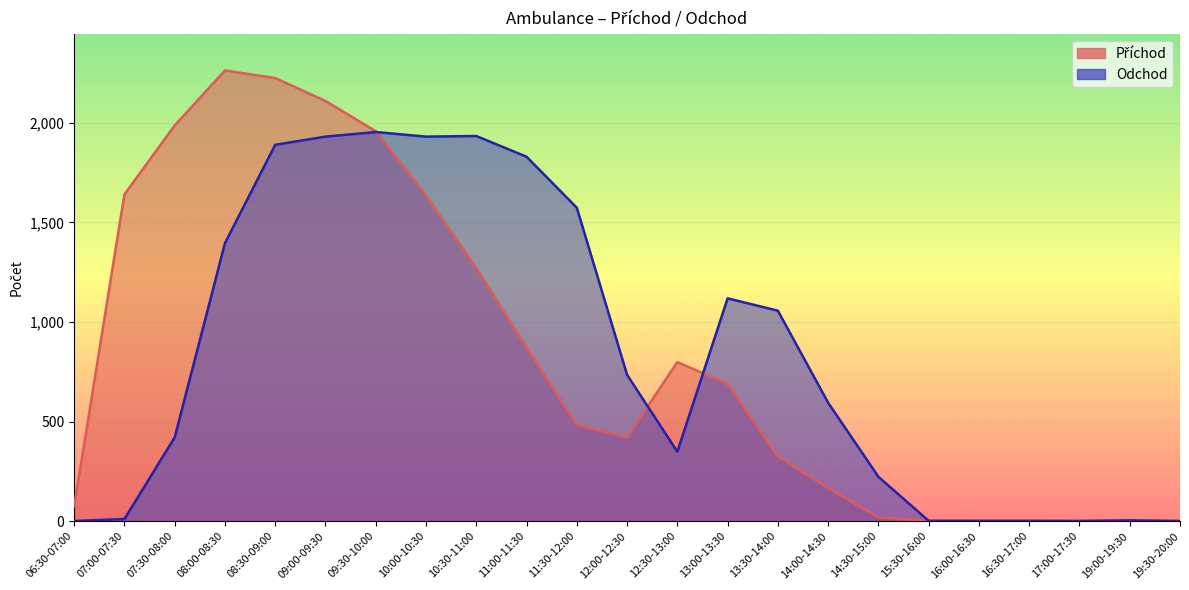

How many intersections are there between Příchod and Odchod?

4